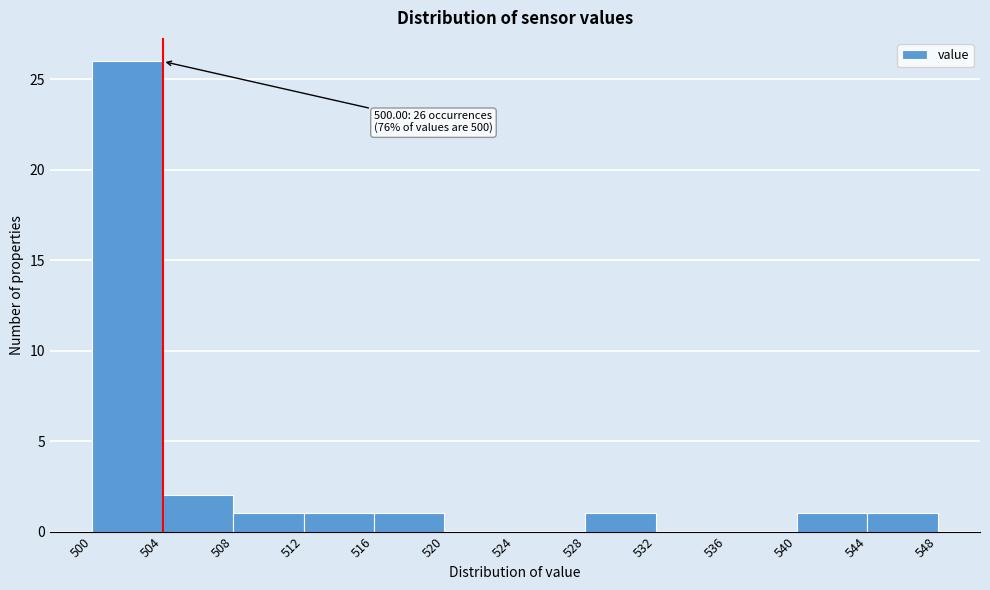

Which range on the x-axis has the tallest bar?

500 to 504